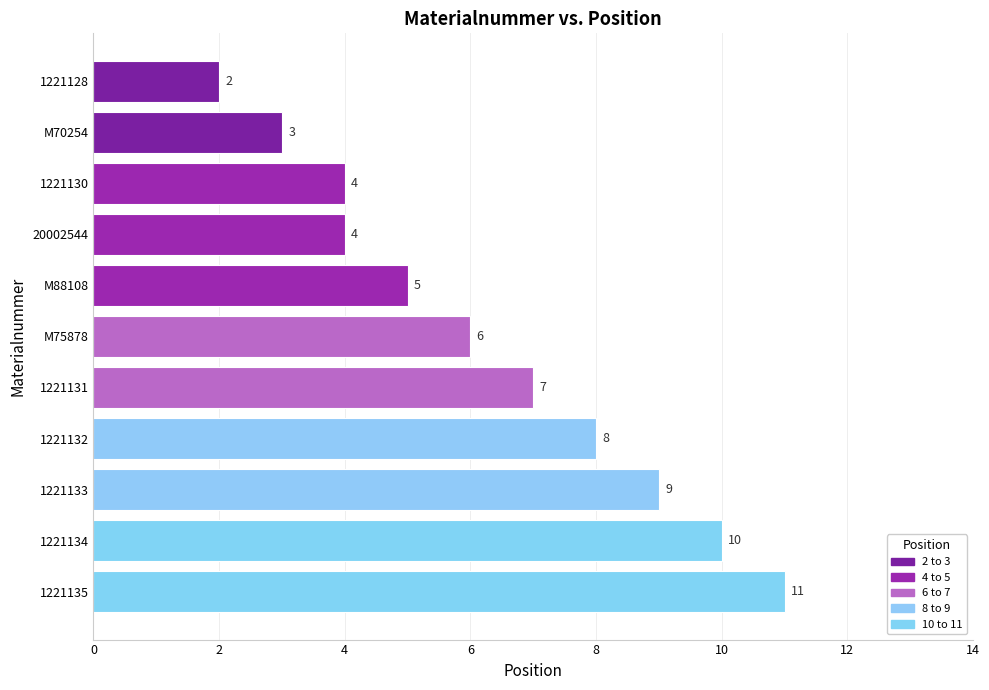

Where is the data nearest to the value 6?

M75878